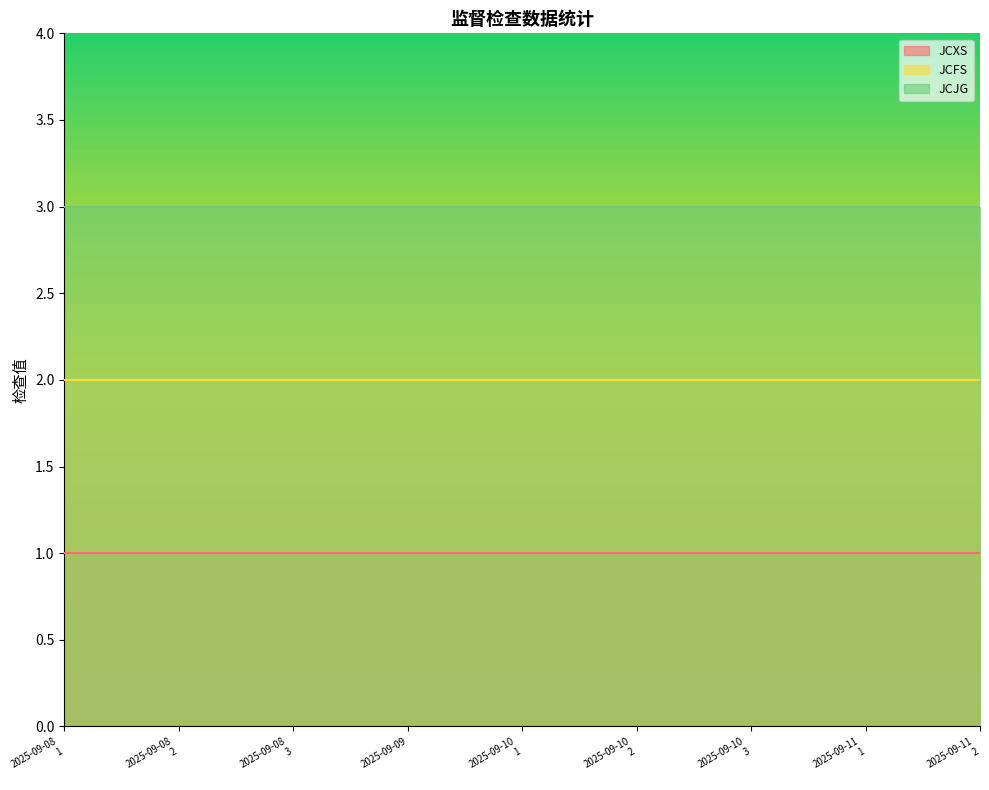

What position from the left is 2025-09-11_1?

8